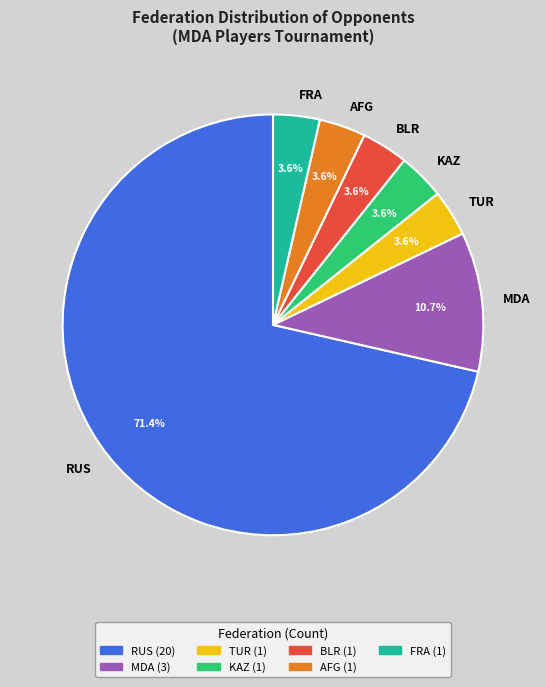

Between RUS and TUR, which is larger?

RUS